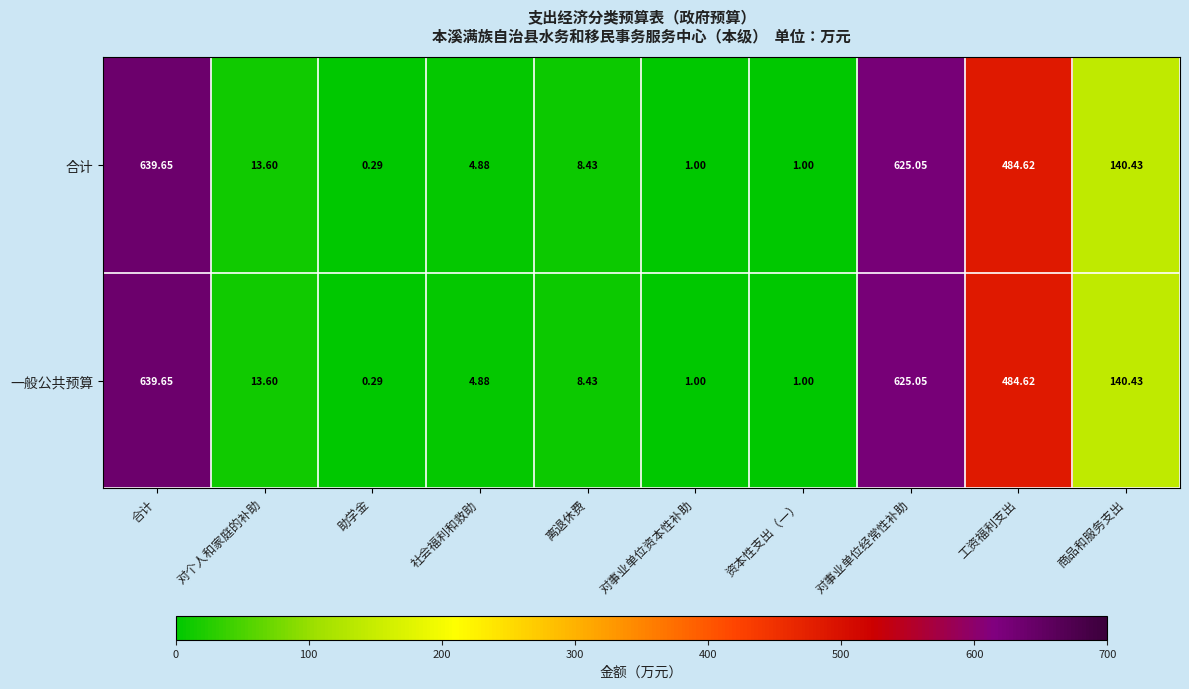

Which category has the lowest value in the 合计 series?

助学金